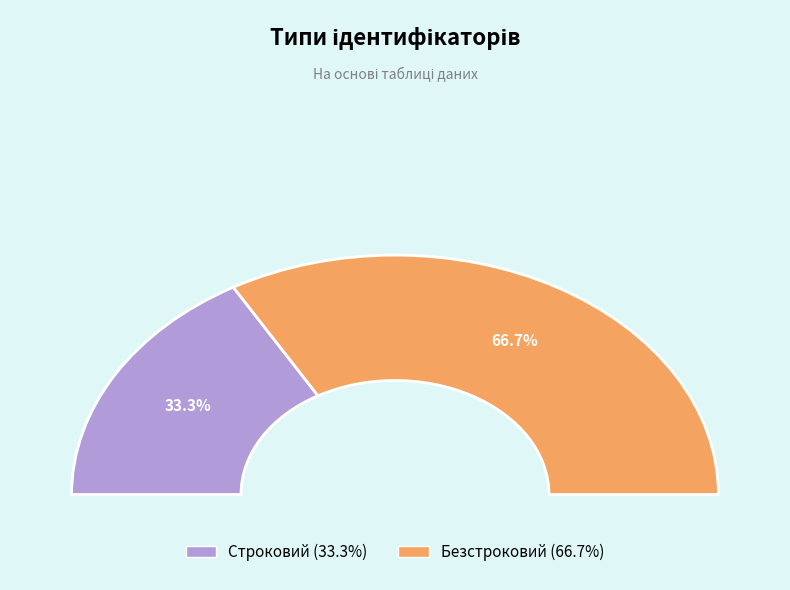

Count the number of slices in the pie.

2